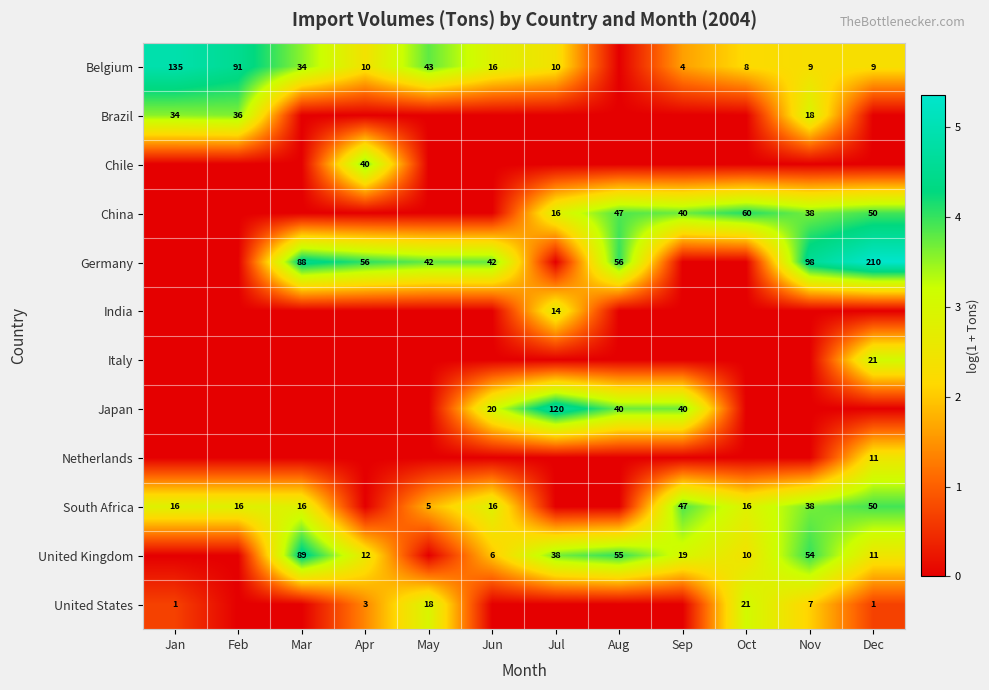

Is it true that United Kingdom equals 64 at Jul?

False